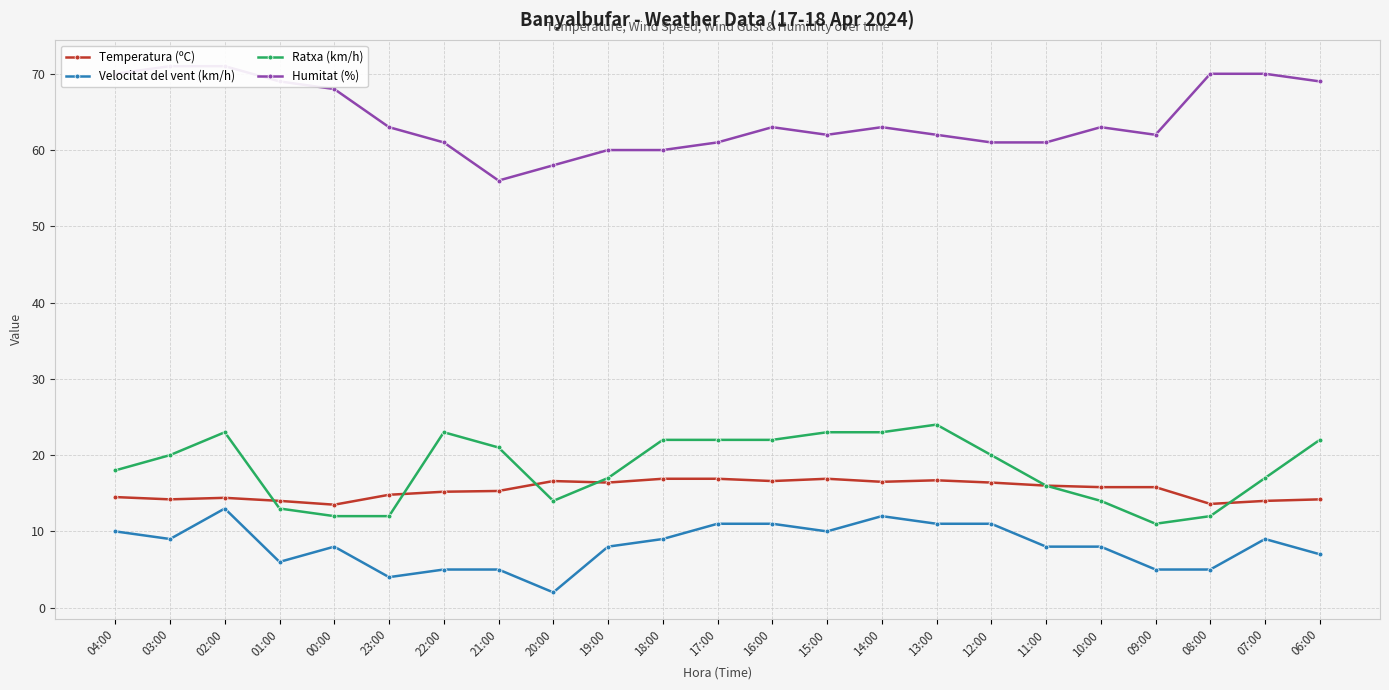

In Temperatura (ºC), how many points are lower than both neighbors (excluding endpoints)?

6